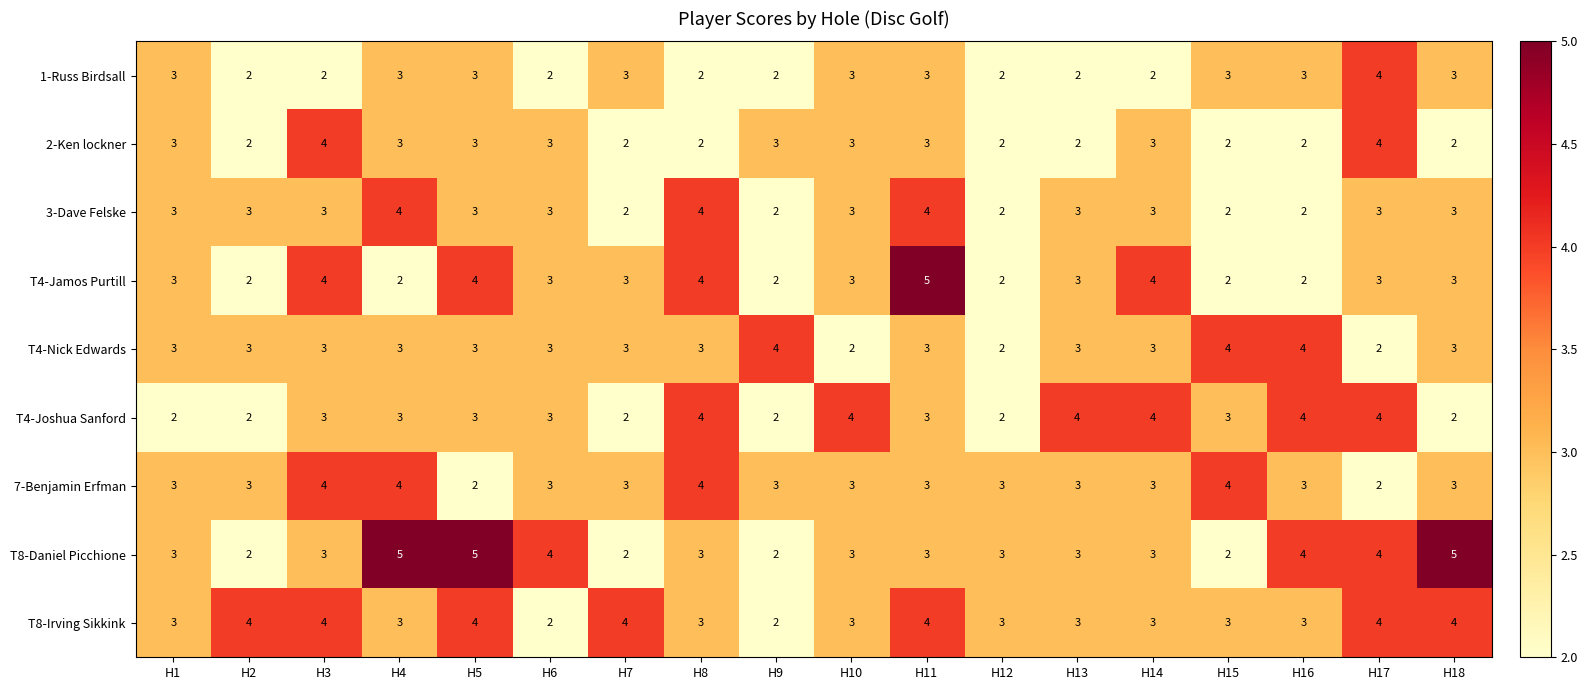

Is the value of 1-Russ Birdsall at H18 greater than the value of 2-Ken lockner at H7?

Yes